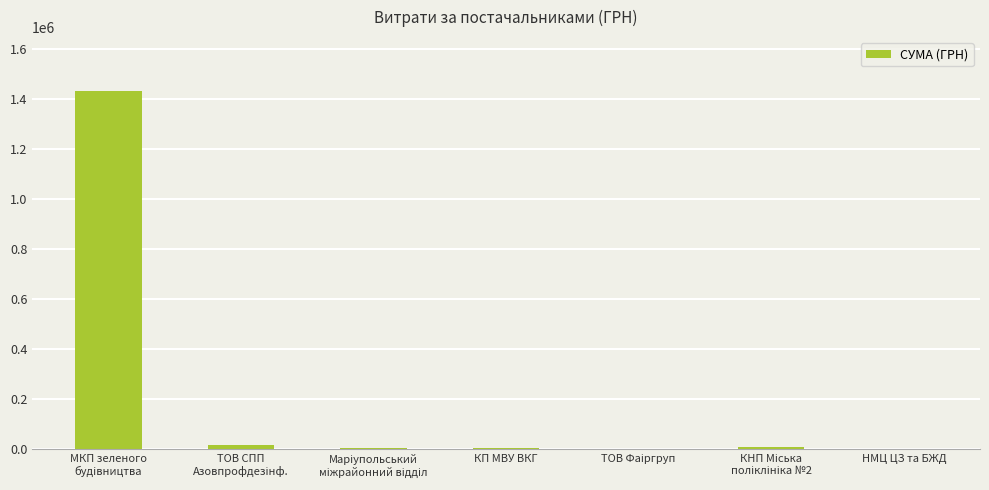

What is the maximum value shown in the chart?

1432852.6